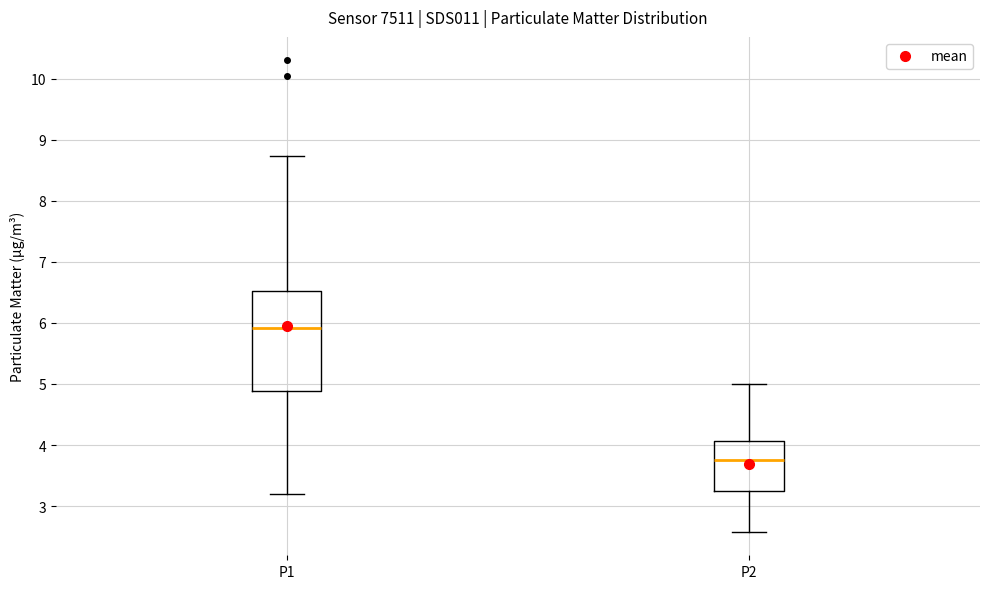

Reading left to right, read every box against the y-axis: the position of its median line, the range the box covers, and the ends of its whiskers. The values are not printed on the chart, so give them approximately, as read against the axis.

P1: median 5.9, box 4.9 to 6.5, whiskers 3.2 to 8.7
P2: median 3.8, box 3.3 to 4.1, whiskers 2.6 to 5.0